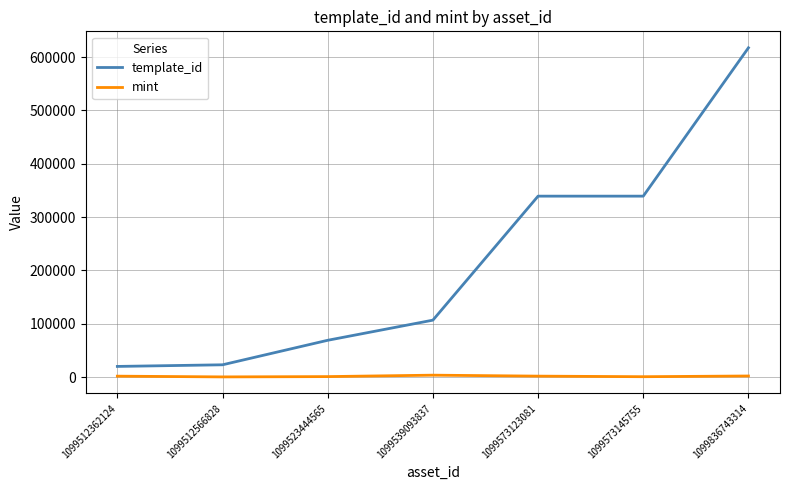

What is the difference between the maximum and minimum values in the template_id series?

597662